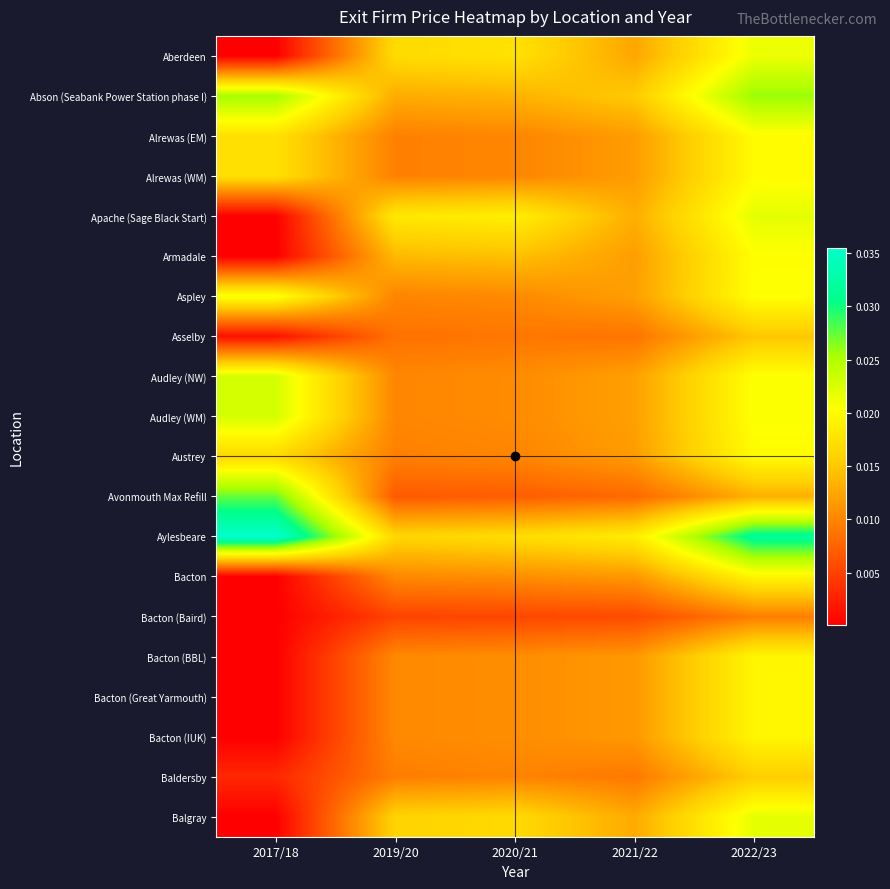

Which has a higher value, 2019/20 or 2020/21?

2020/21